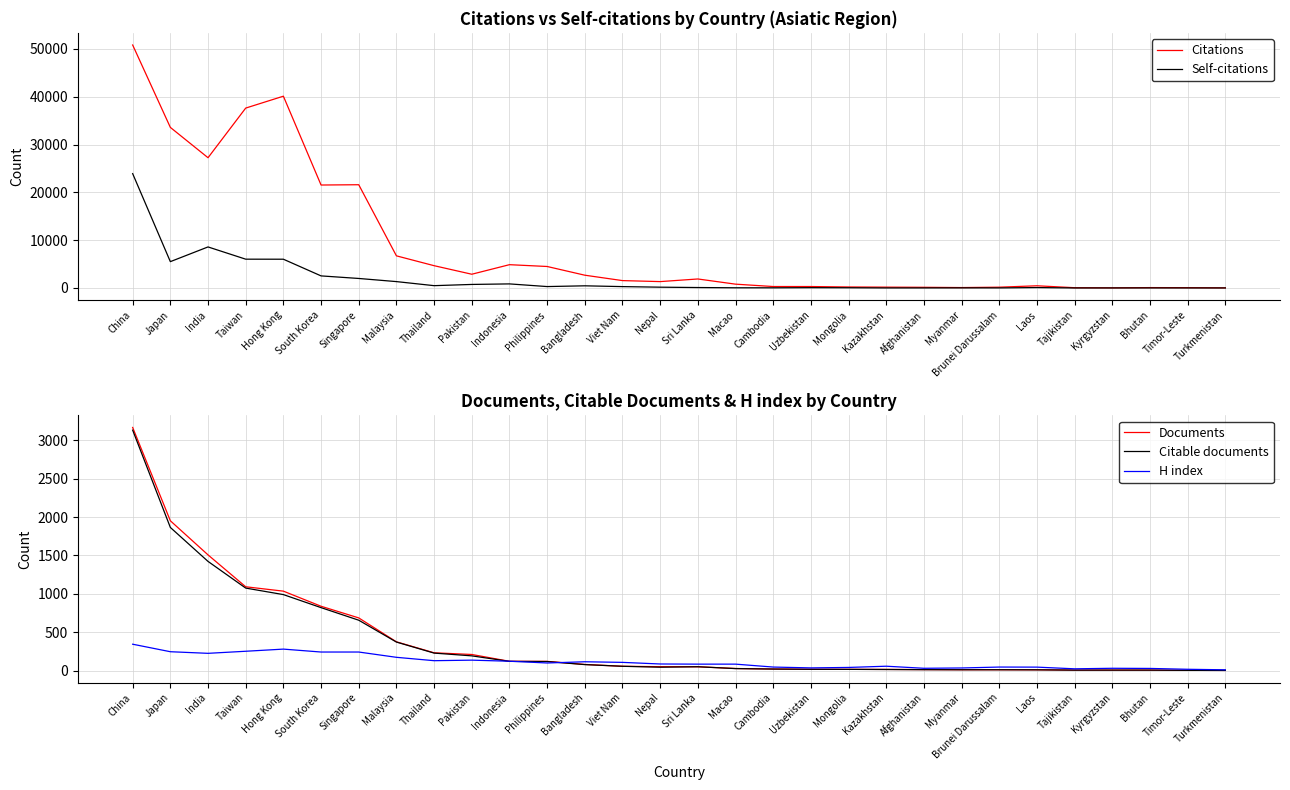

What is the total value across all series at Pakistan?

4144